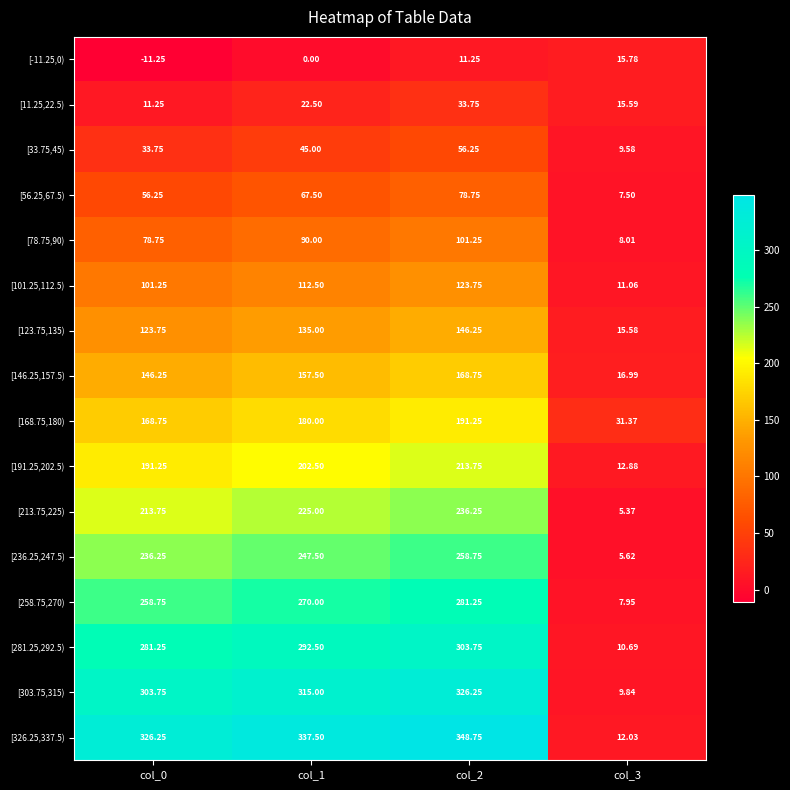

Is the value of [11.25,22.5) at col_0 greater than the value of [326.25,337.5) at col_0?

No